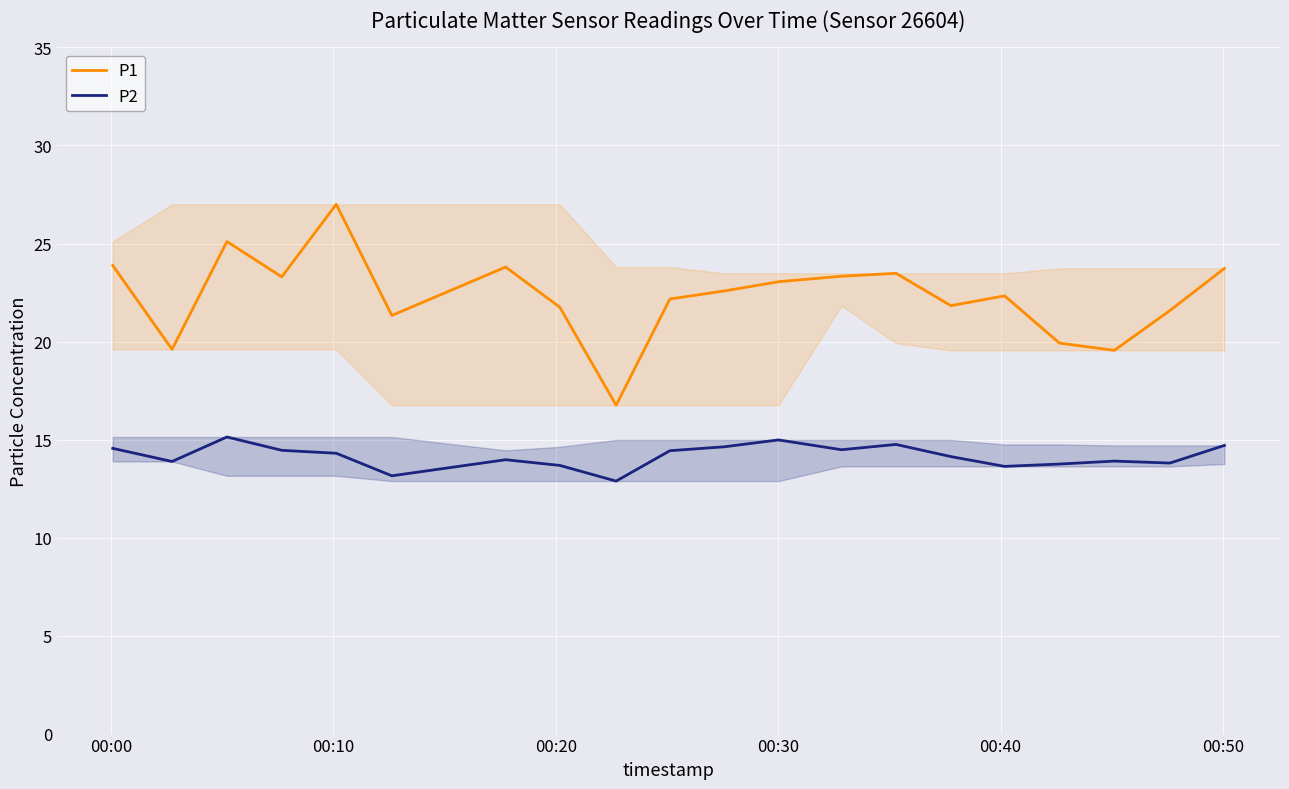

Reading right to left, transcribe all the data shown in this chart.

P1: 23.7	21.6	19.6	19.9	22.3	21.8	23.5	23.3	23.1	22.6	22.2	16.8	21.8	23.8	21.3	27.0	23.3	25.1	19.6	23.9
P2: 14.7	13.8	13.9	13.8	13.6	14.1	14.8	14.5	15.0	14.6	14.4	12.9	13.7	14.0	13.2	14.3	14.4	15.1	13.9	14.6